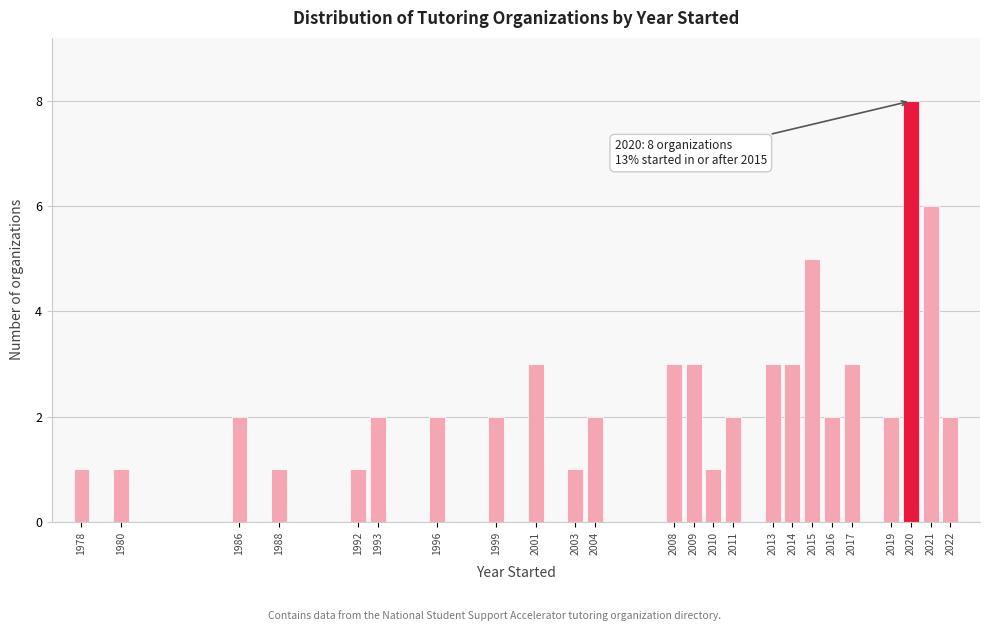

Reading right to left, what are all the values shown in this chart?

2022=2	2021=6	2020=8	2019=2	2017=3	2016=2	2015=5	2014=3	2013=3	2011=2	2010=1	2009=3	2008=3	2004=2	2003=1	2001=3	1999=2	1996=2	1993=2	1992=1	1988=1	1986=2	1980=1	1978=1